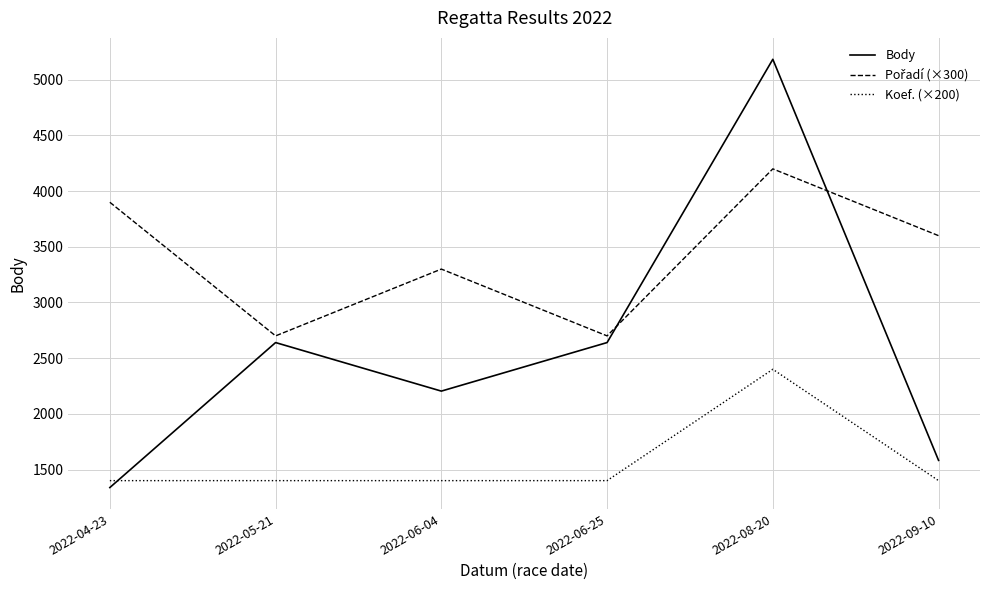

Is it true that Koef. (×200) equals 1400 at 2022-05-21?

True